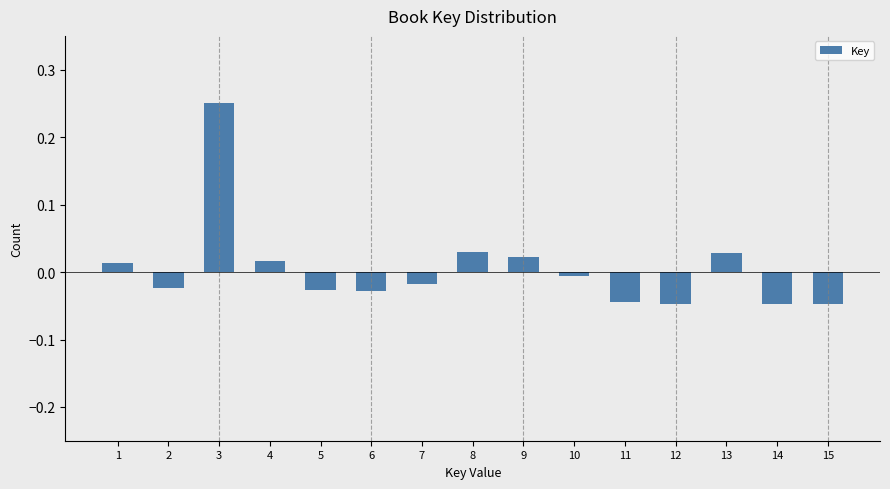

Is it true that the value at 8 is 0.0?

True